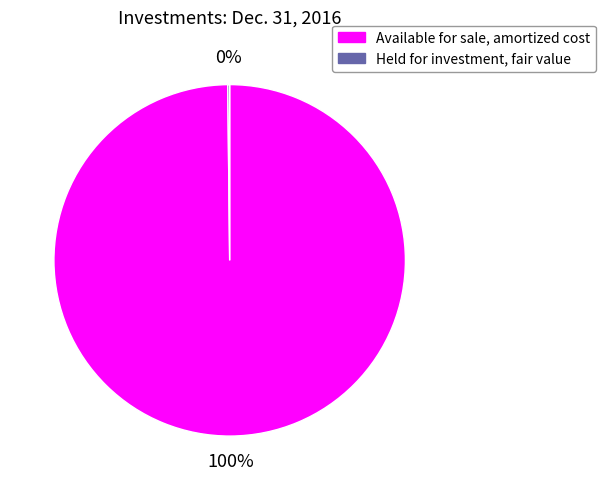

Does any single category account for the majority?

Yes